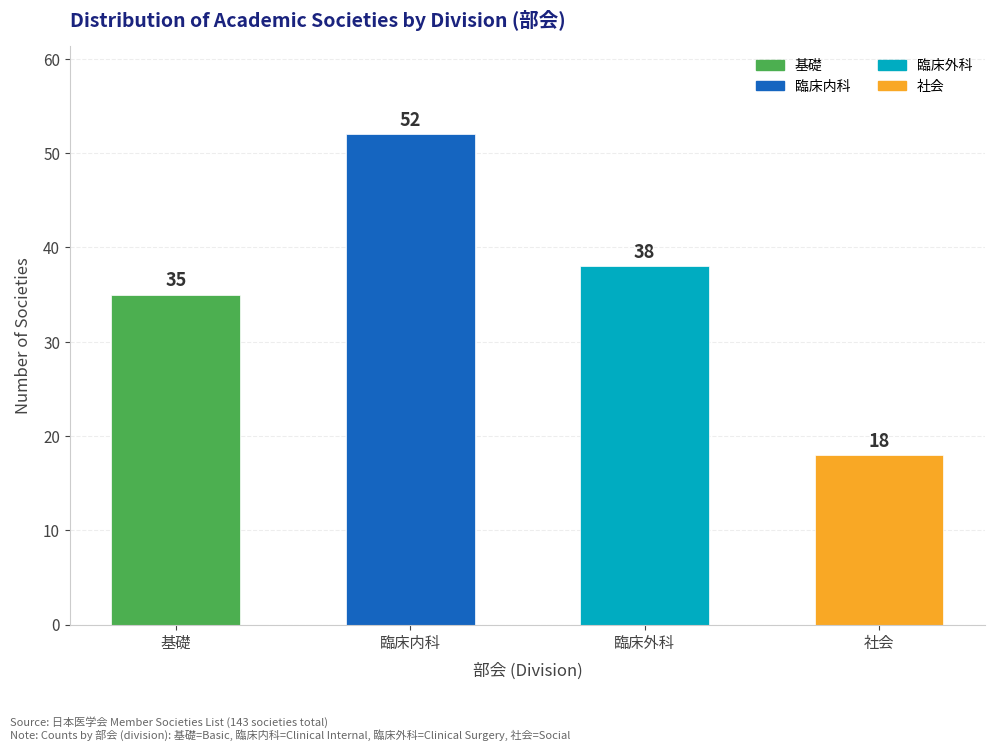

Rank the categories by value from highest to lowest.

臨床内科, 臨床外科, 基礎, 社会